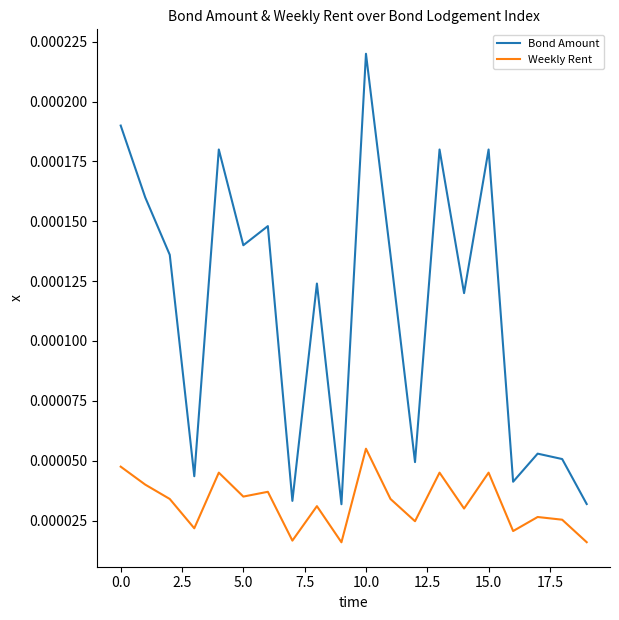

Which series has the largest range (max minus min)?

Bond Amount